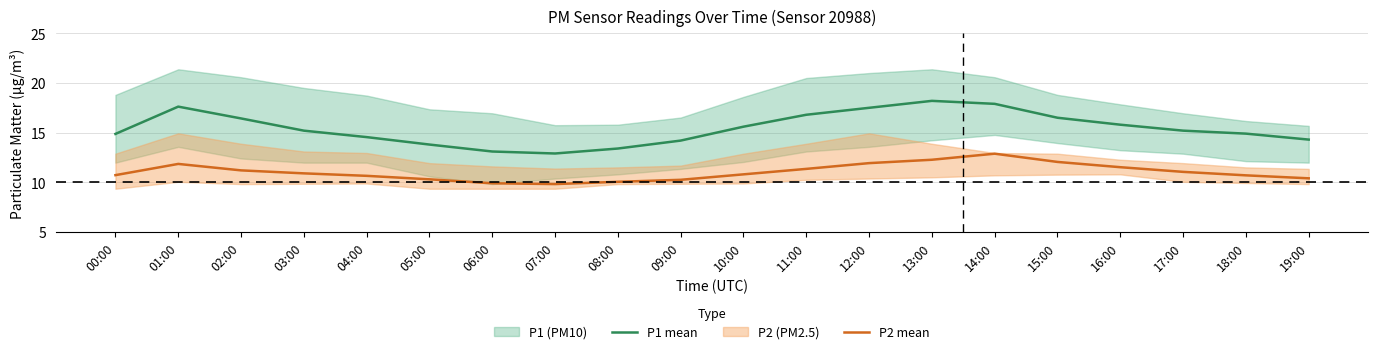

Where is the first local maximum for P1 mean?

01:00